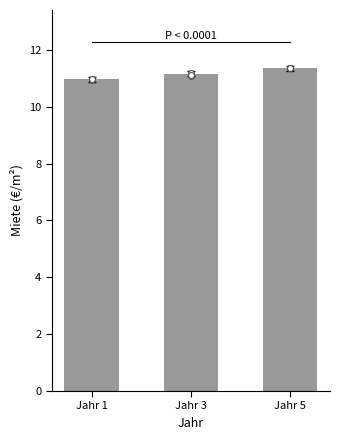

Which has a higher value, Jahr 5 or Jahr 1?

Jahr 5